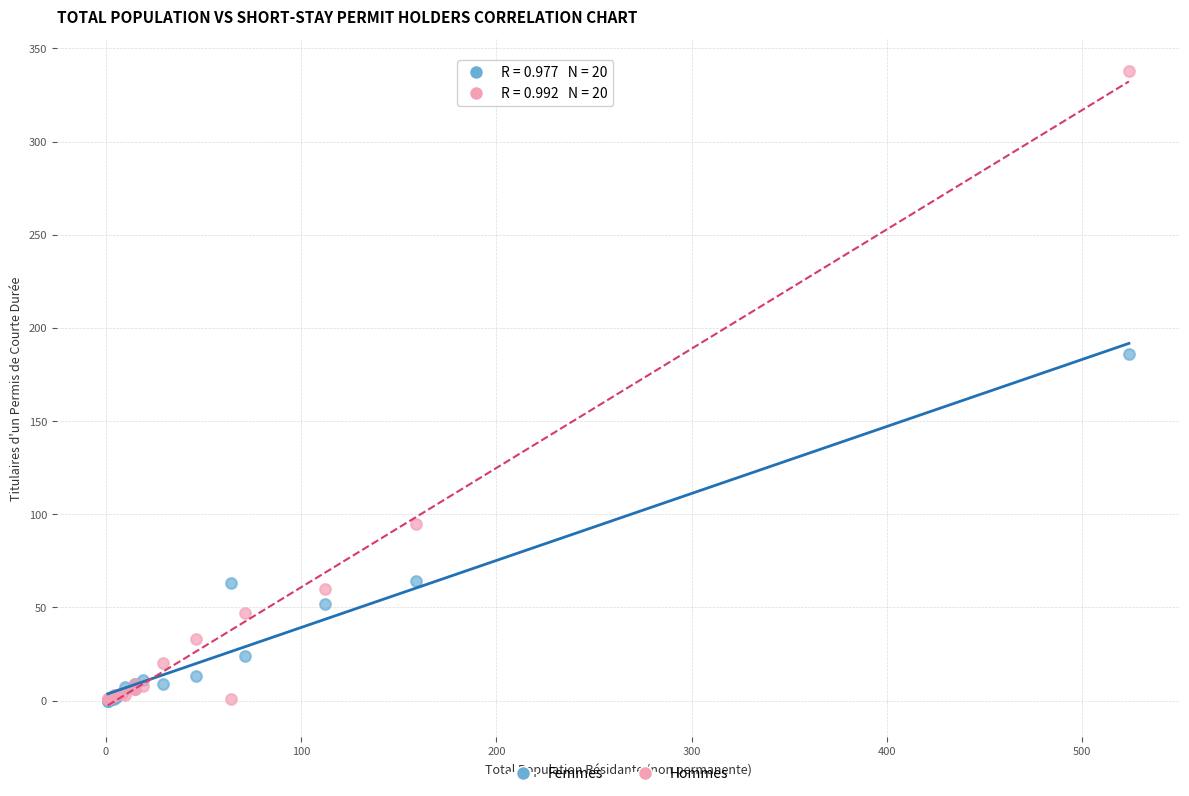

Which series has the widest spread of Y values?

Hommes